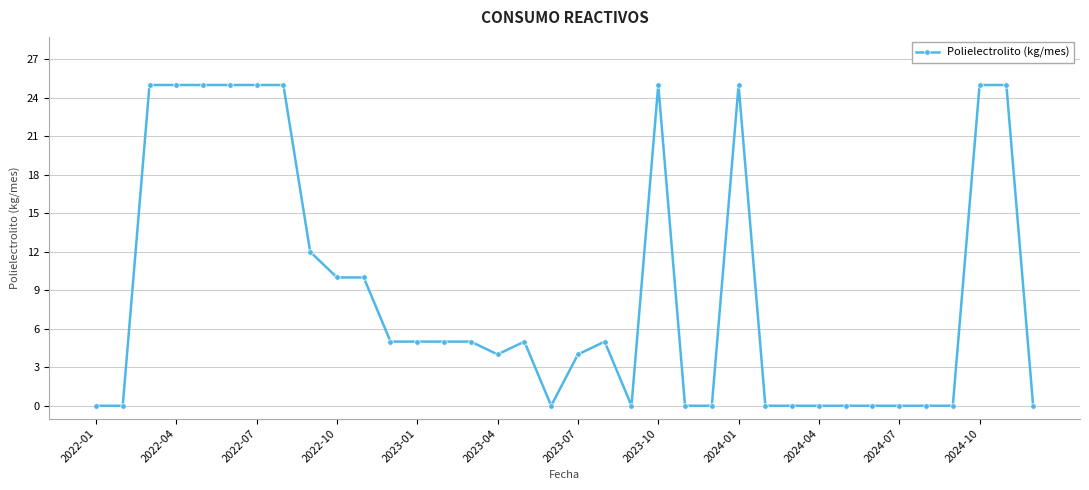

True or false: there are more than 0 points higher than both neighbors.

True